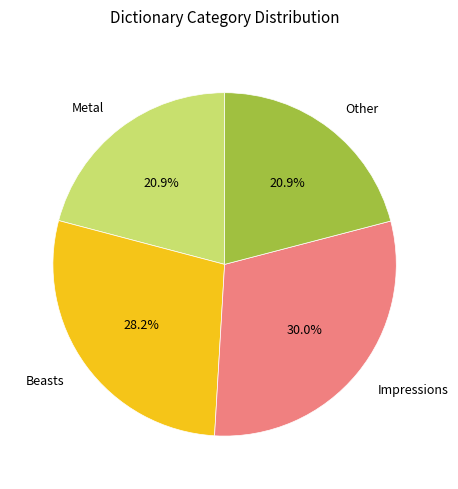

Does Beasts represent more than half of the total?

No